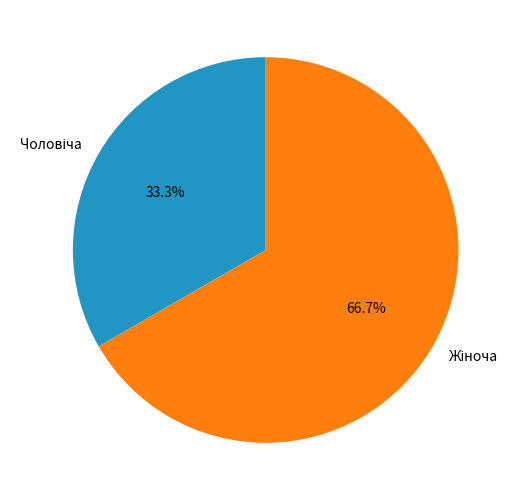

Is there any slice that represents more than half of the pie?

Yes